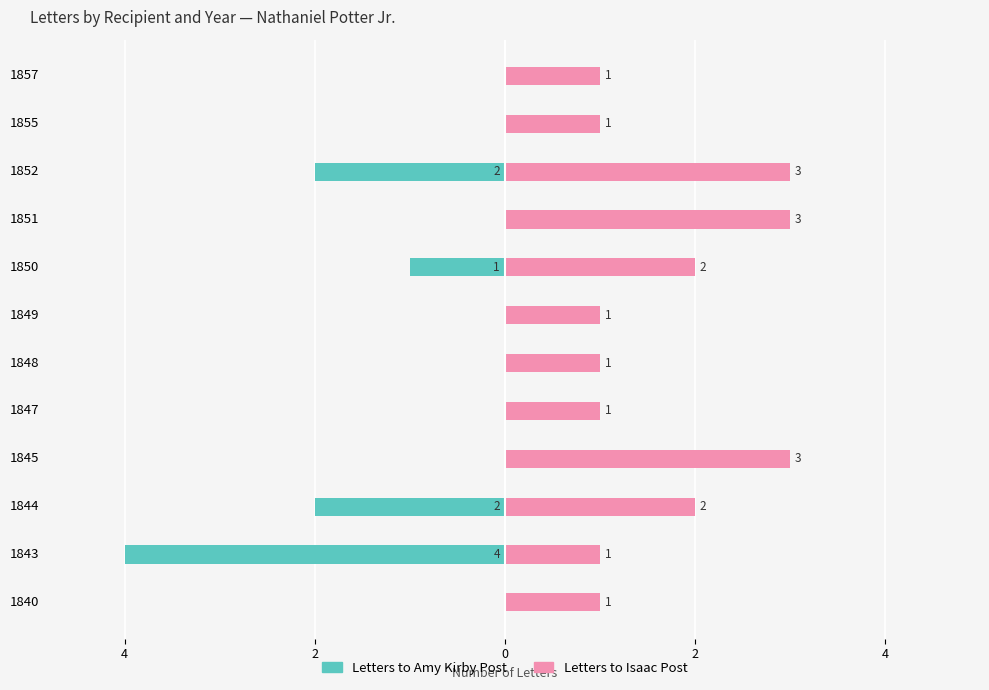

Are the bars grouped side by side (vs. stacked)?

Yes